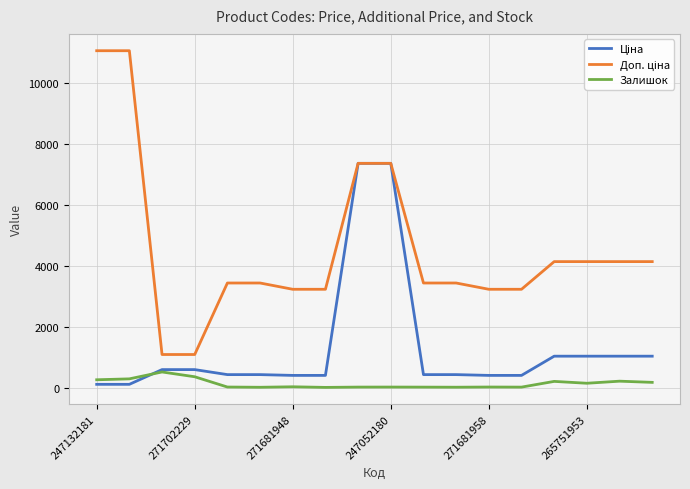

What is the lowest value of the Залишок series?

10.0